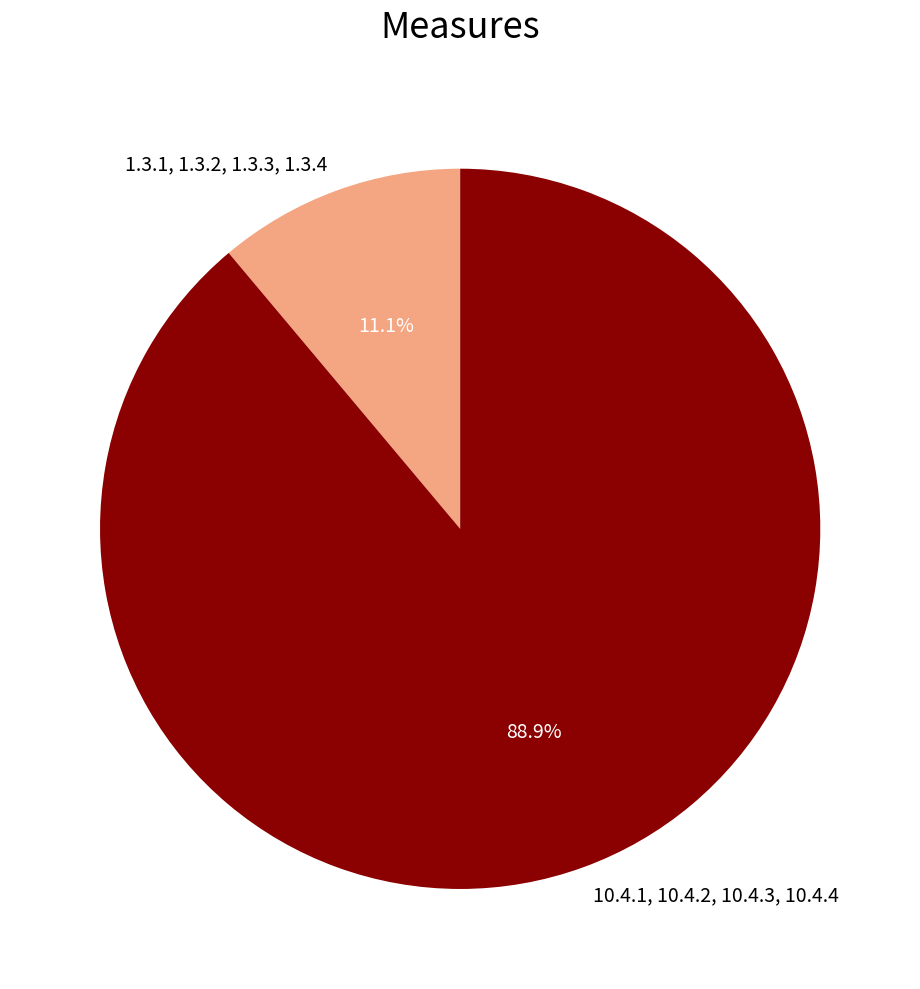

How many slices are in this pie chart?

2